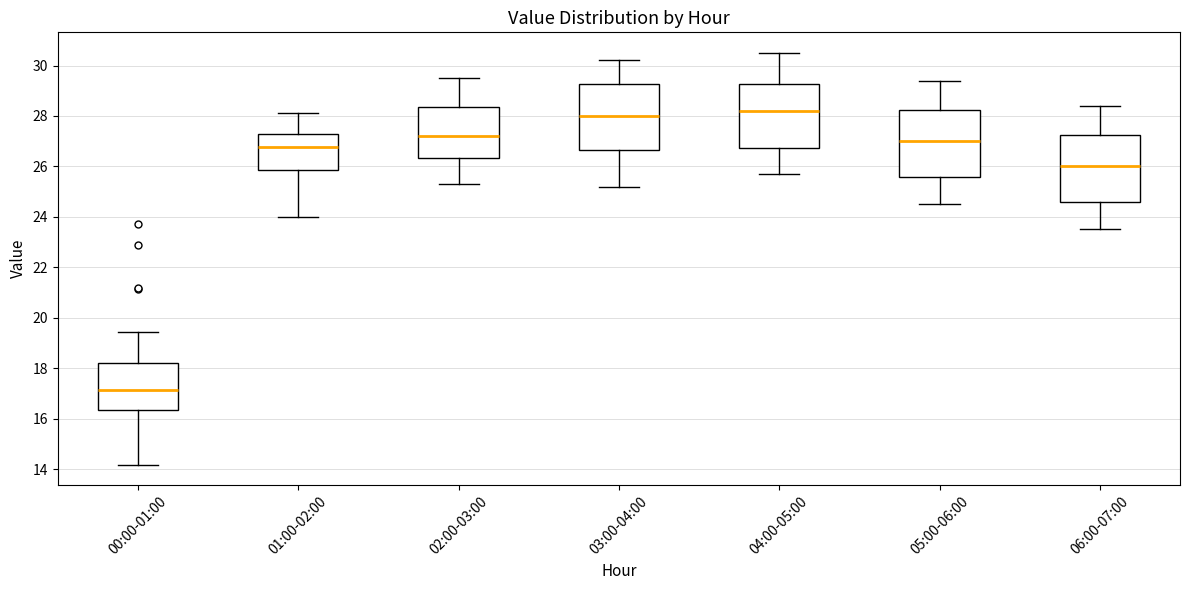

Reading left to right, read every box against the y-axis: the position of its median line, the range the box covers, and the ends of its whiskers. The values are not printed on the chart, so give them approximately, as read against the axis.

00:00-01:00: median 17.2, box 16.4 to 18.2, whiskers 14.2 to 19.4
01:00-02:00: median 26.8, box 25.8 to 27.2, whiskers 24.0 to 28.2
02:00-03:00: median 27.2, box 26.4 to 28.4, whiskers 25.4 to 29.6
03:00-04:00: median 28.0, box 26.6 to 29.2, whiskers 25.2 to 30.2
04:00-05:00: median 28.2, box 26.8 to 29.2, whiskers 25.8 to 30.6
05:00-06:00: median 27.0, box 25.6 to 28.2, whiskers 24.6 to 29.4
06:00-07:00: median 26.0, box 24.6 to 27.2, whiskers 23.6 to 28.4